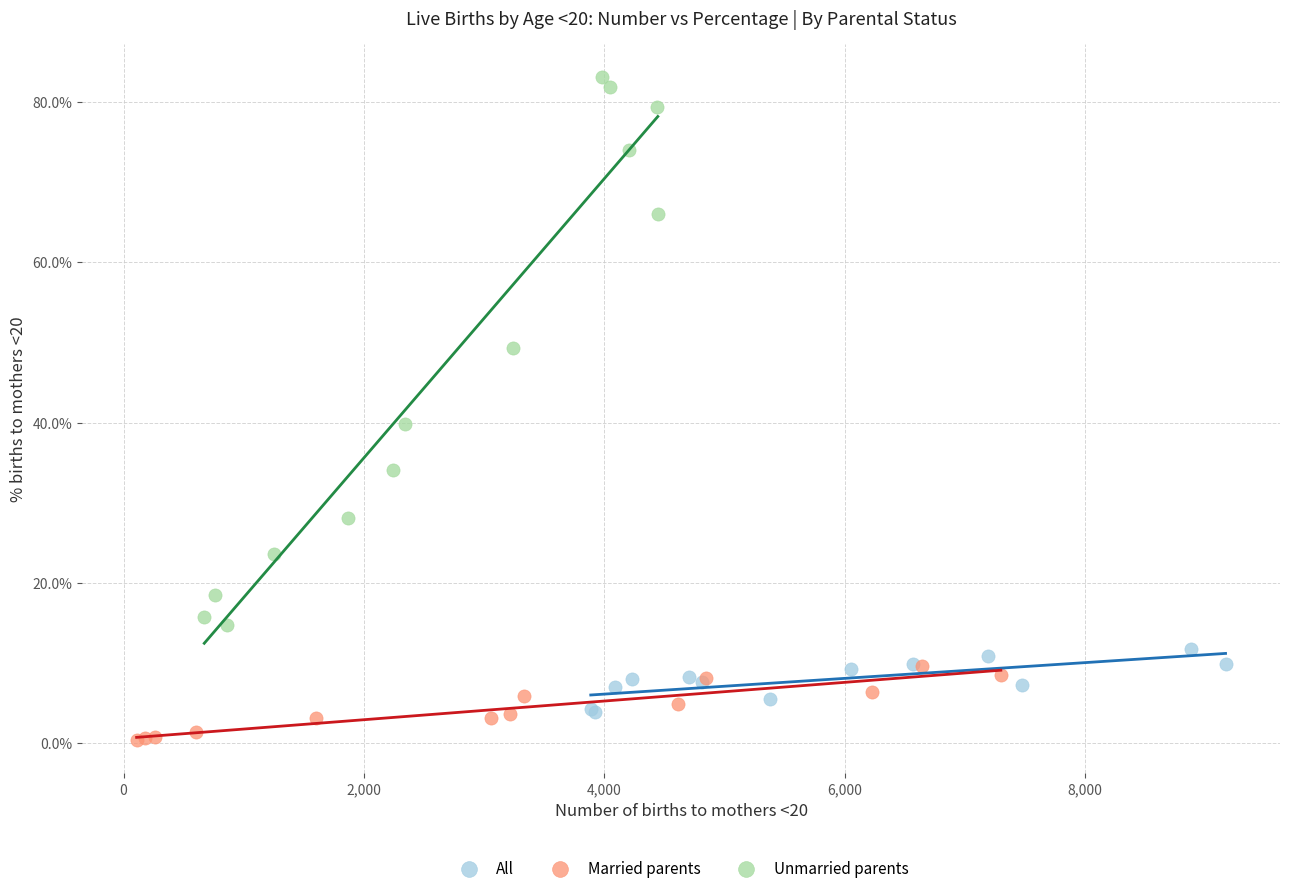

Which series has the widest spread of Y values?

Unmarried parents